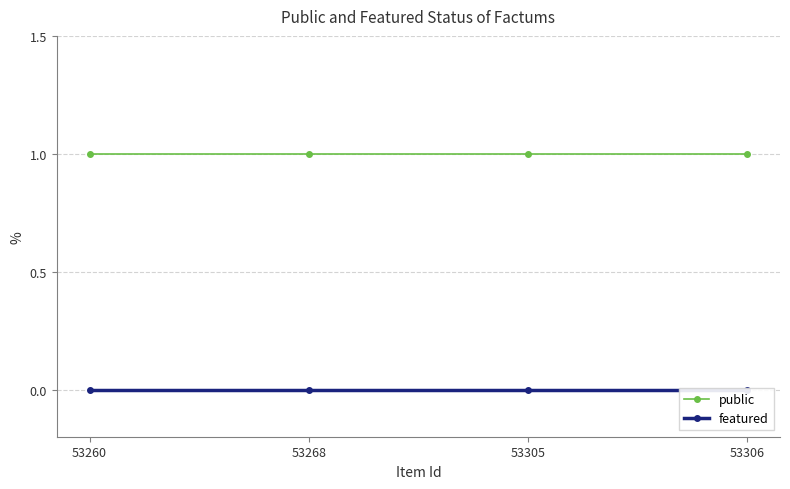

The value of public at 53306 is 2. True or false?

False